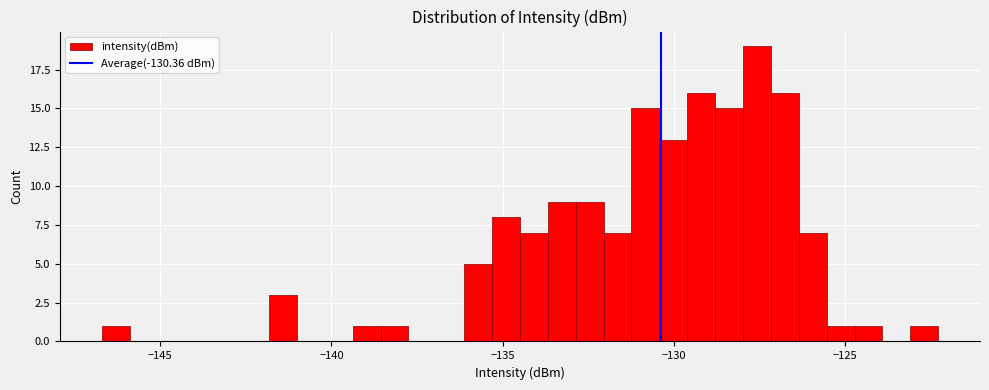

Read against the x-axis, roughly where is the centre of the tallest bar?

-127.5